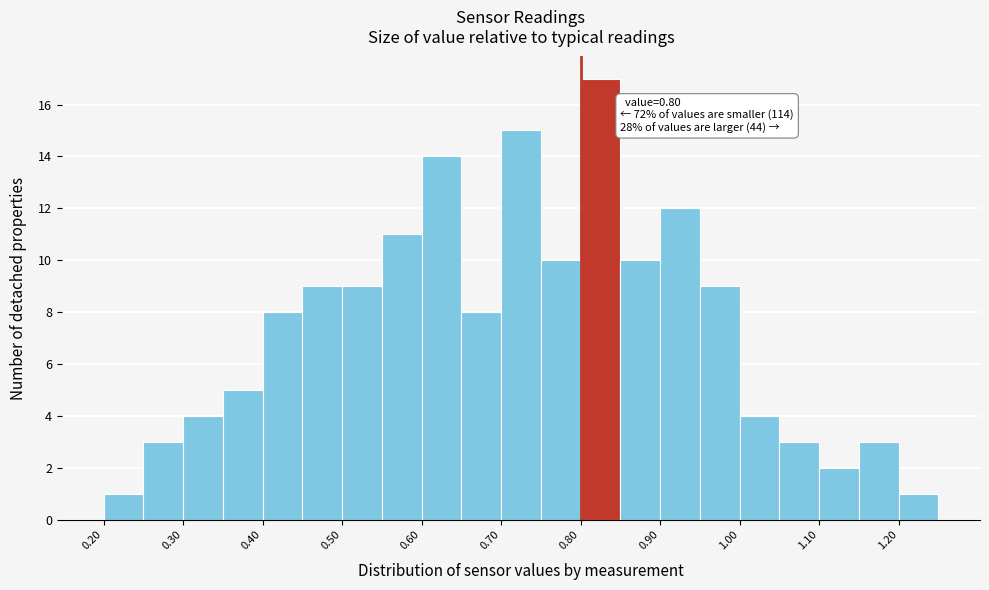

Over which range of the x-axis is the bar tallest?

0.80 to 0.85